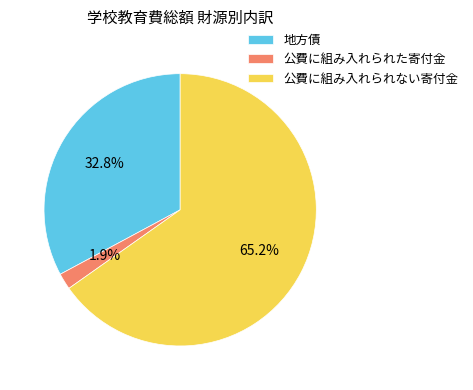

Do 公費に組み入れられた寄付金 and 公費に組み入れられない寄付金 together represent more than half of the pie?

Yes